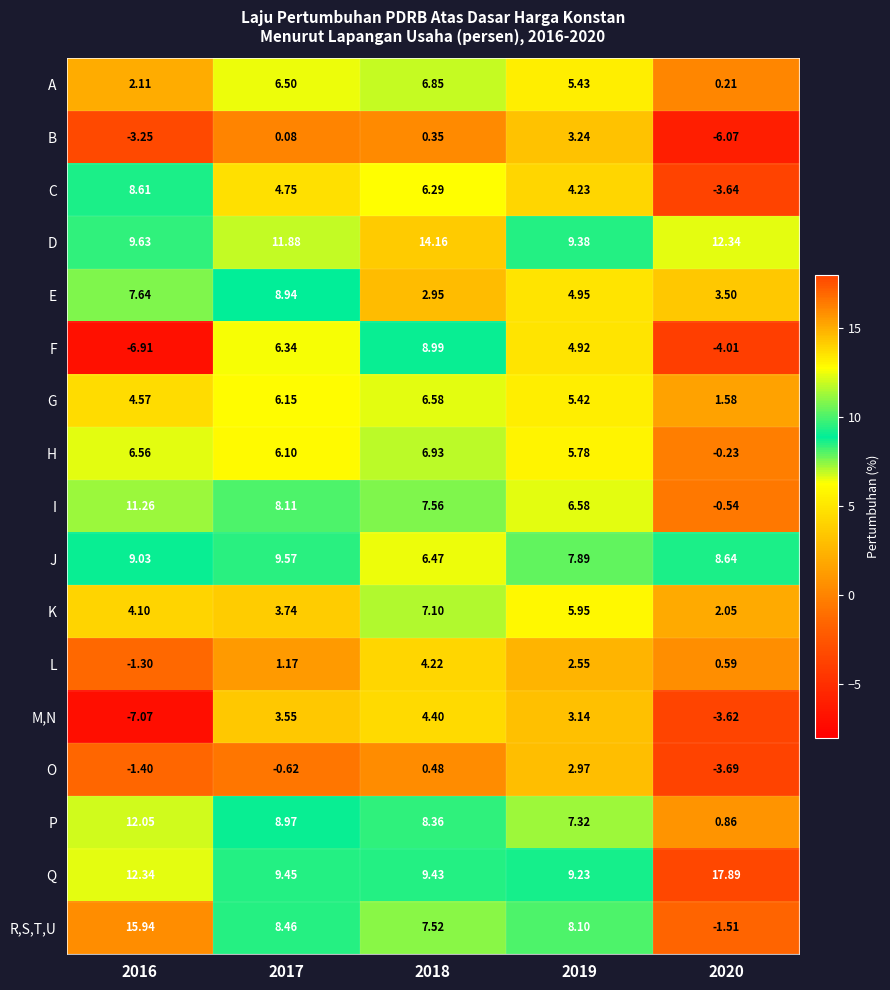

At 2019, list the series in order from smallest to largest.

L, O, M,N, B, C, F, E, G, A, H, K, I, P, J, R,S,T,U, Q, D